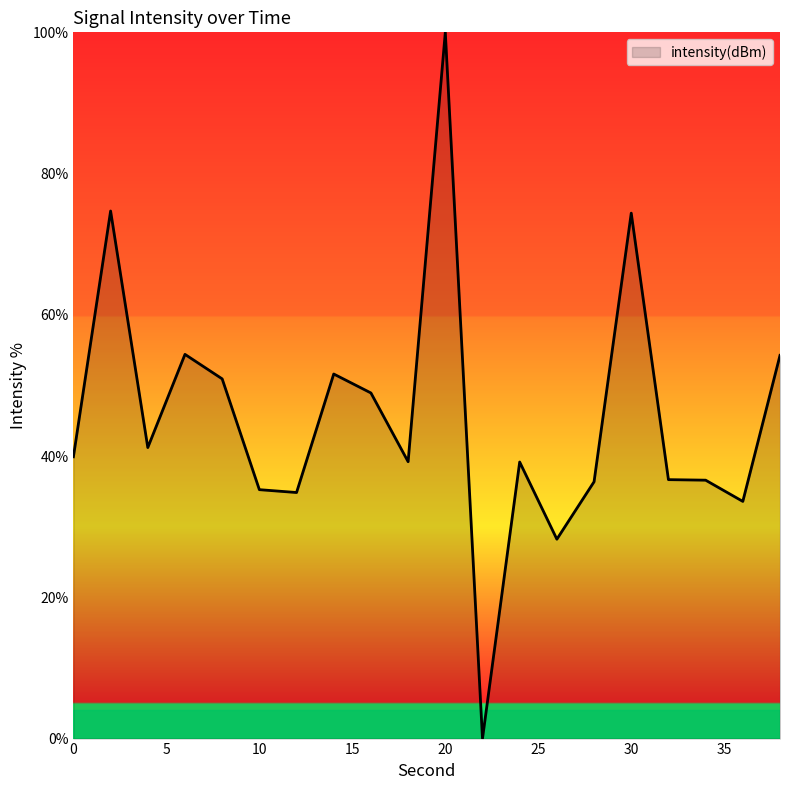

What is the difference between the maximum and minimum values?

100.0